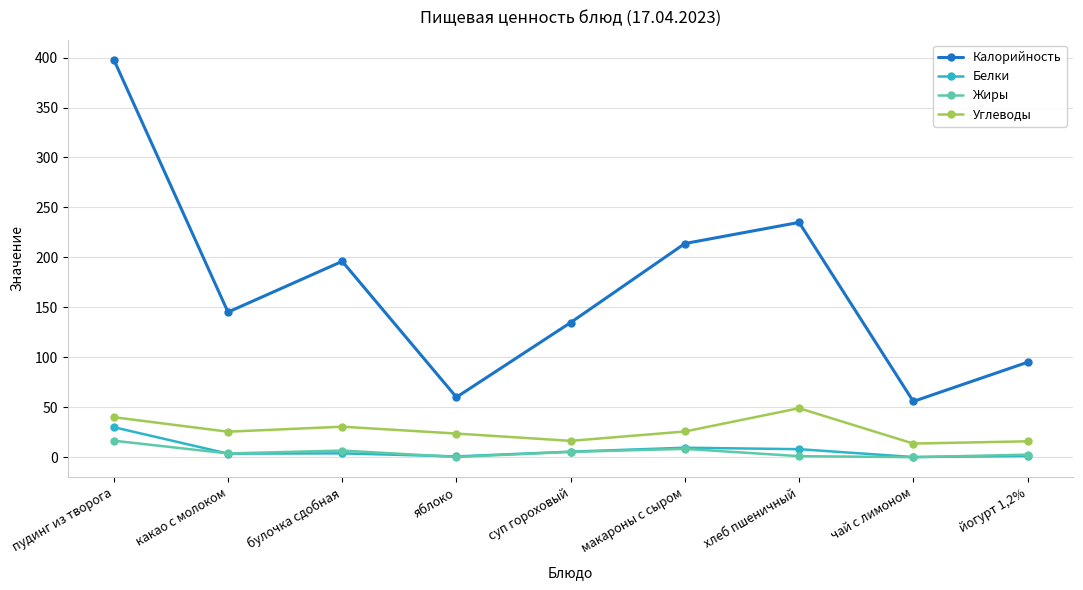

Which series has the largest total across all categories?

Калорийность